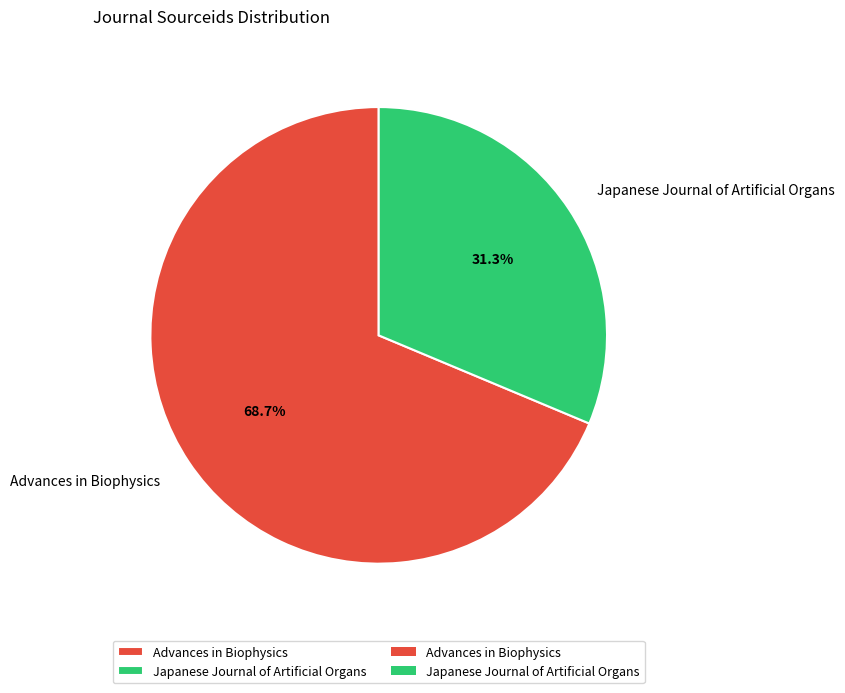

What is the ratio of the value at Japanese Journal of Artificial Organs to the value at Advances in Biophysics?

0.5